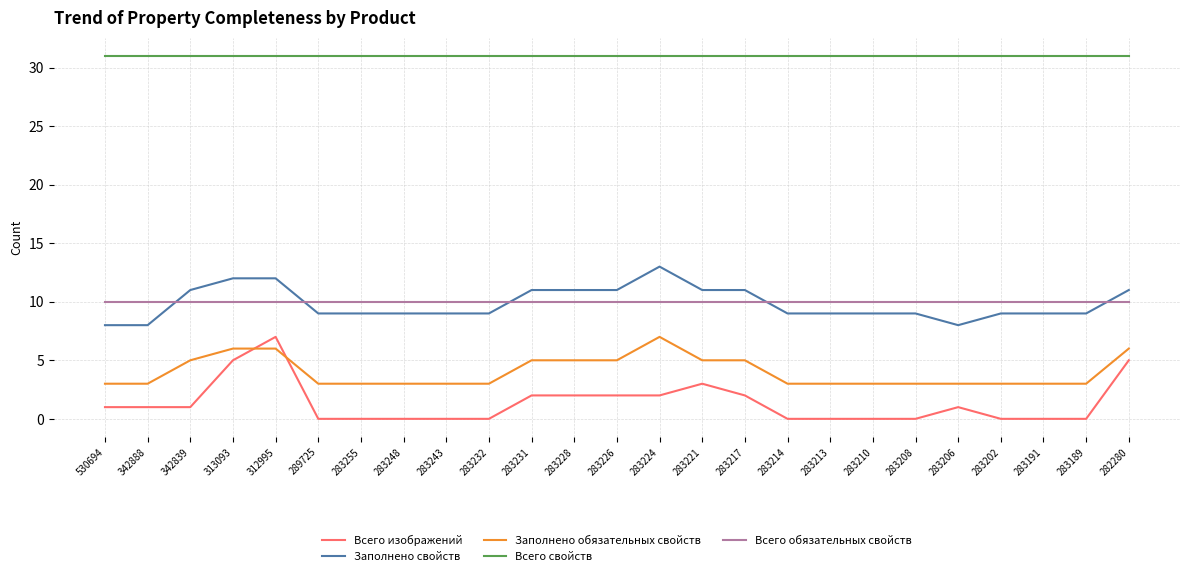

True or false: Всего обязательных свойств and Всего изображений cross at least once.

False